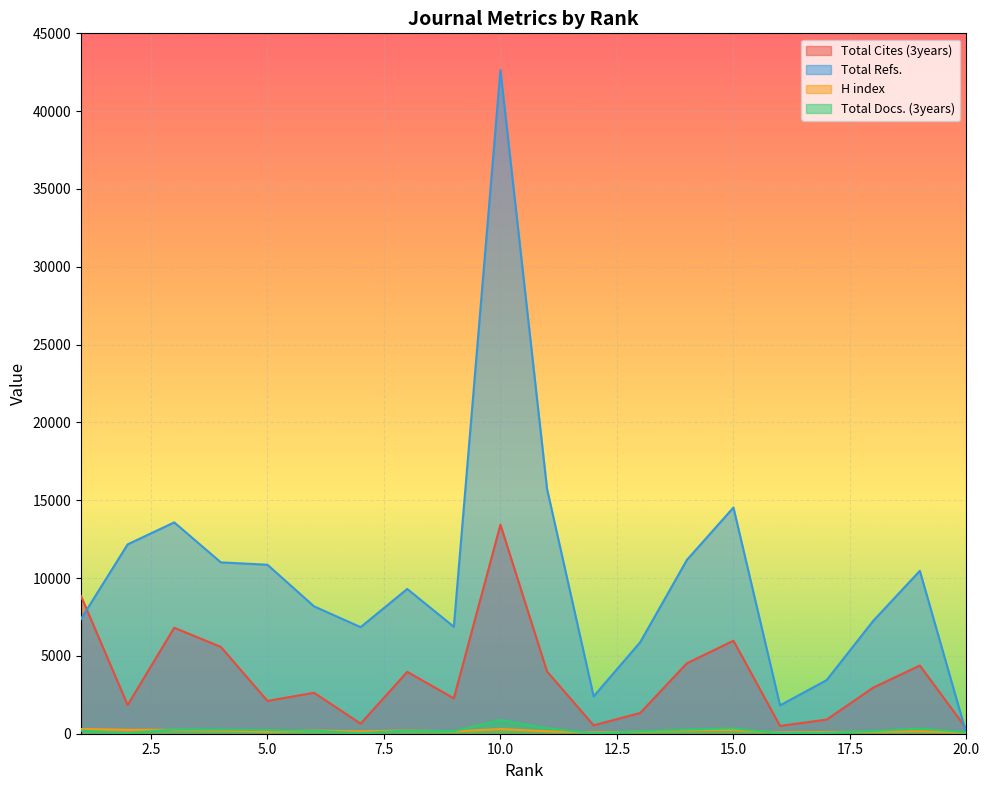

At which category does Total Cites (3years) reach its first local peak?

3